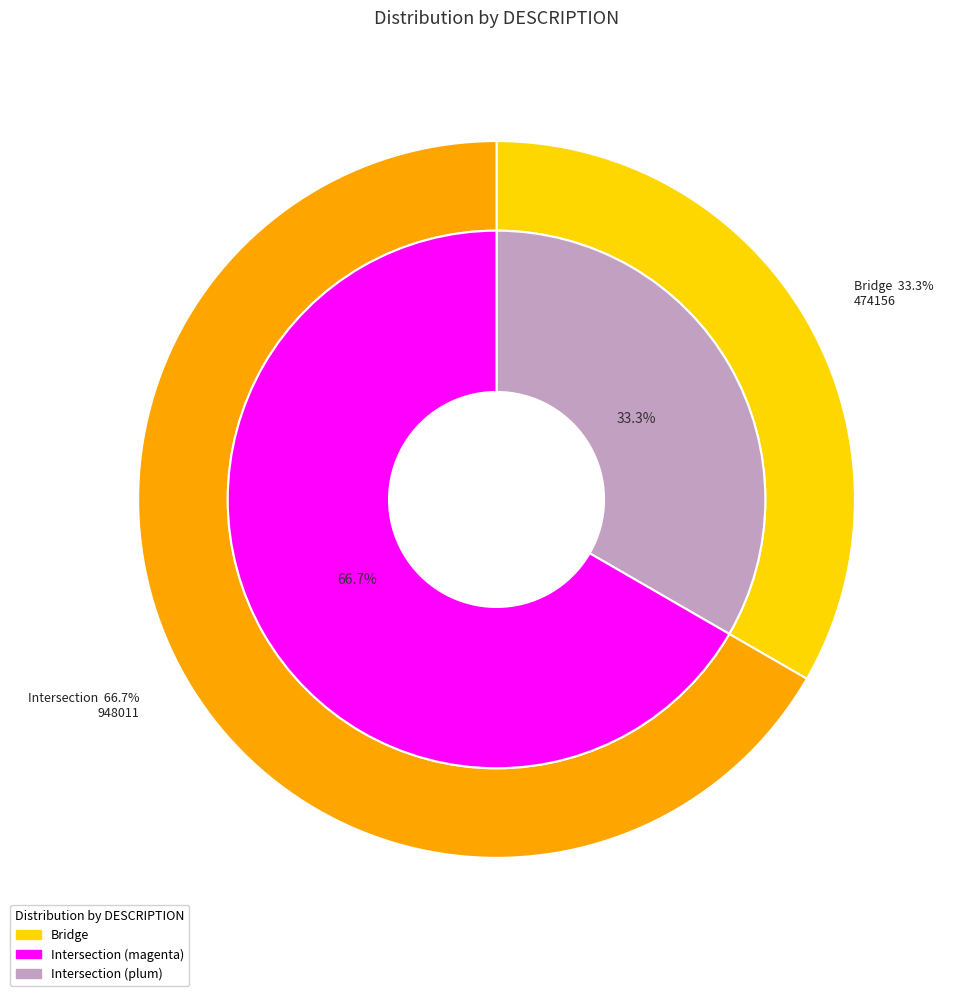

Between Intersection and Bridge, which is larger?

Intersection